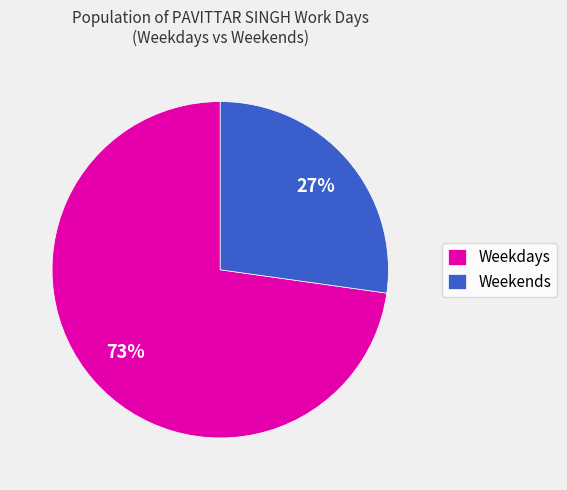

How many segments does this pie chart have?

2